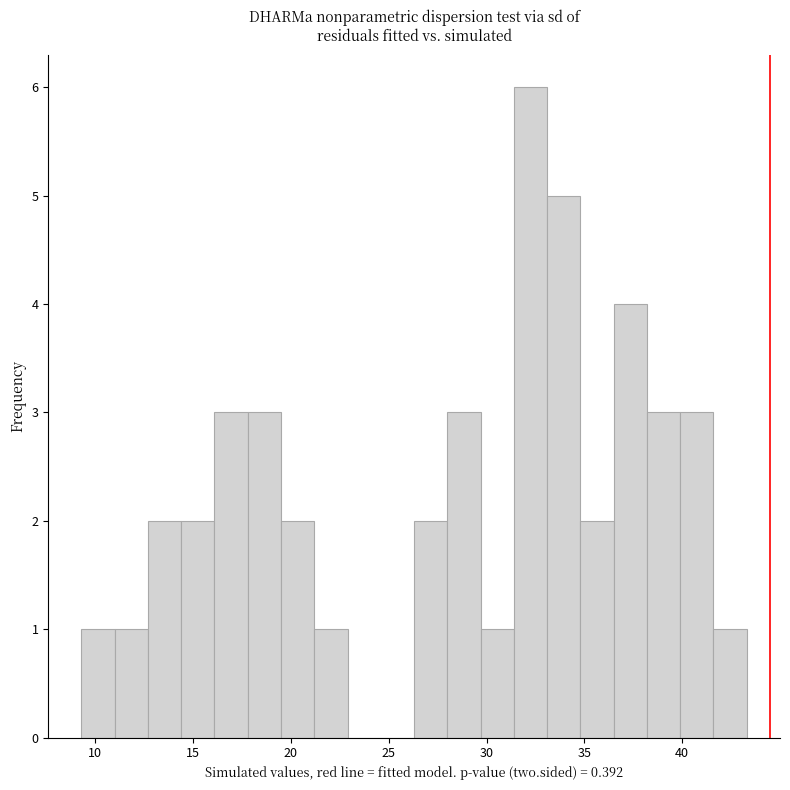

Read against the x-axis, roughly where is the centre of the tallest bar?

32.0